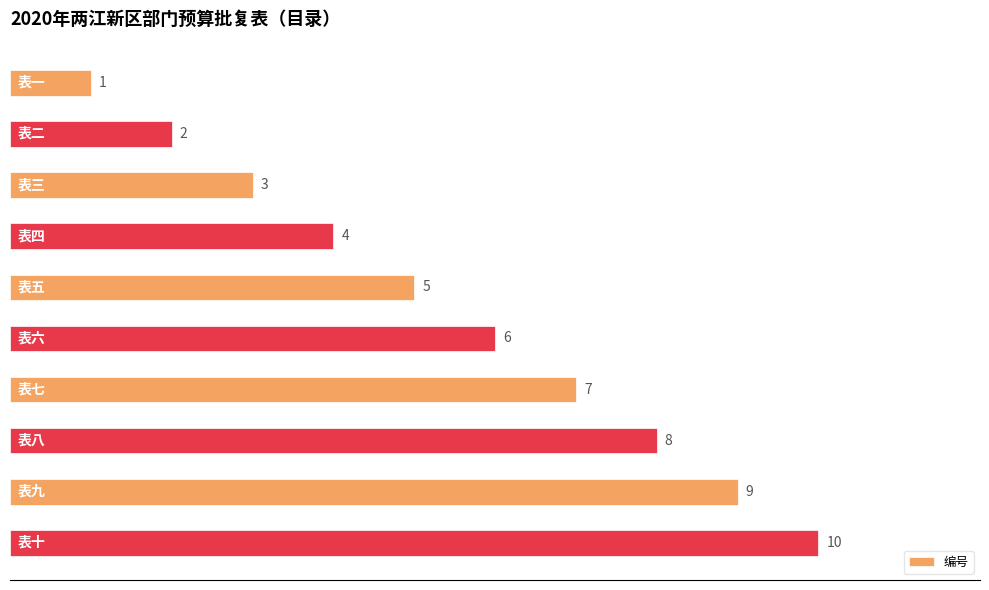

How many values are between 3 and 8?

6